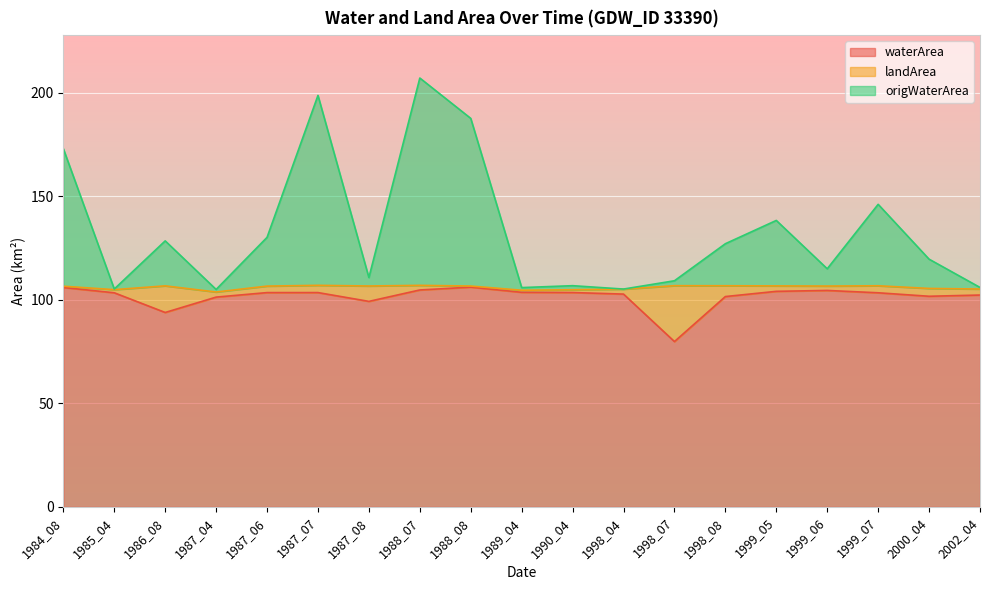

What is the value of the origWaterArea point at the 13th from the left?

109.3